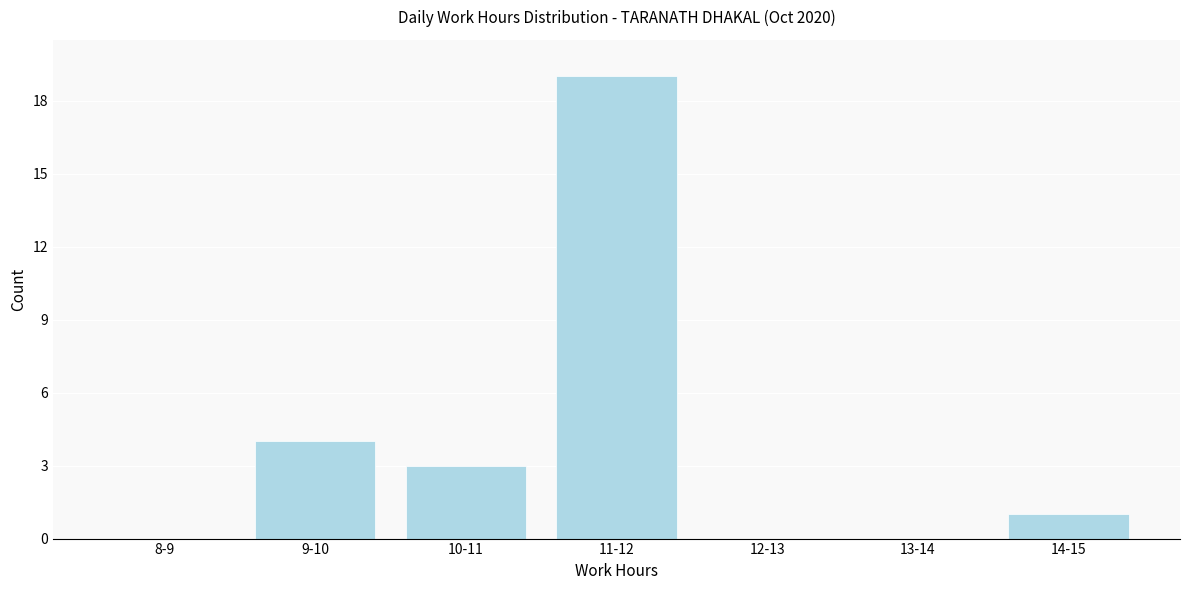

Reading left to right, what are all the values shown in this chart?

8-9=0	9-10=4	10-11=3	11-12=19	12-13=0	13-14=0	14-15=1